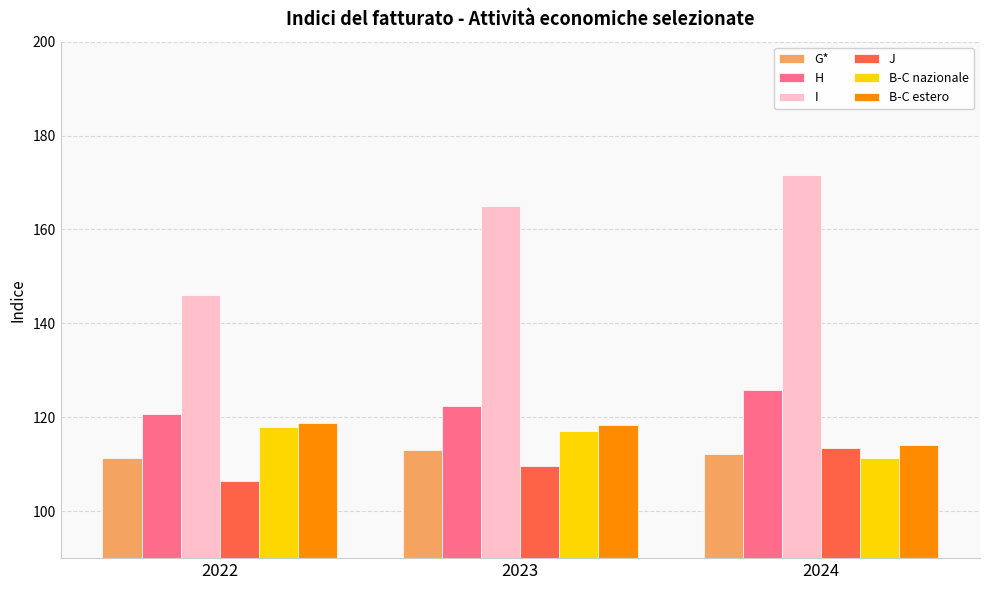

The value of B-C nazionale at 2022 is 70.3. True or false?

False